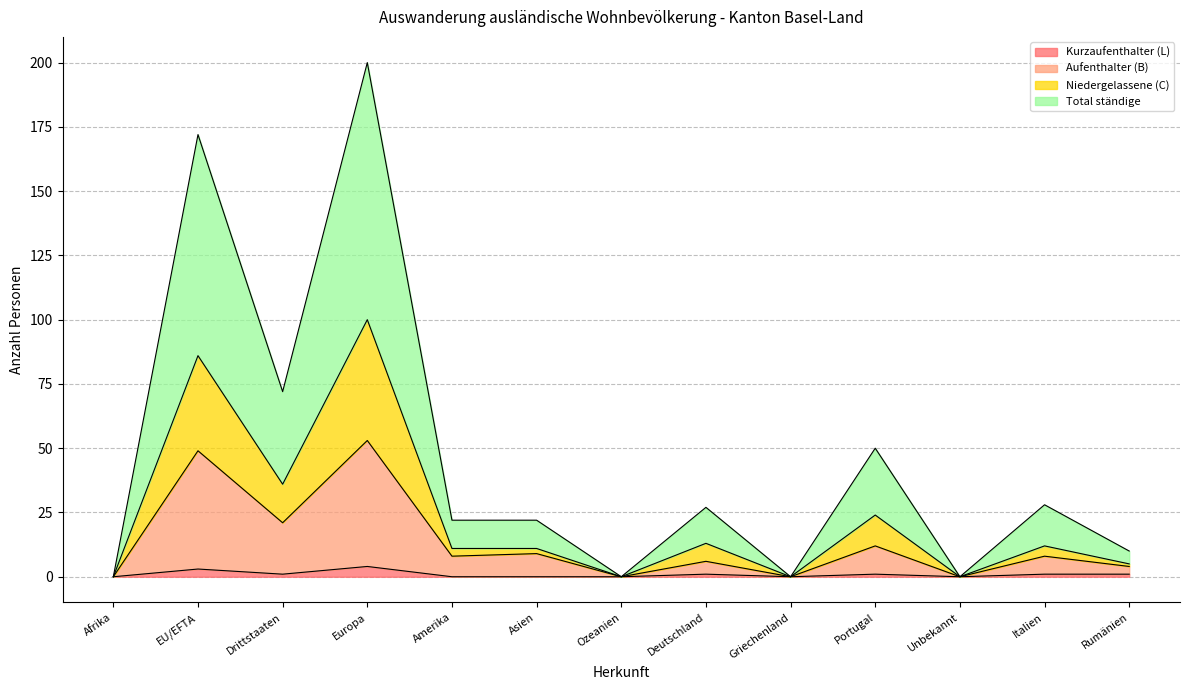

Which category has the lowest value across all series?

Afrika